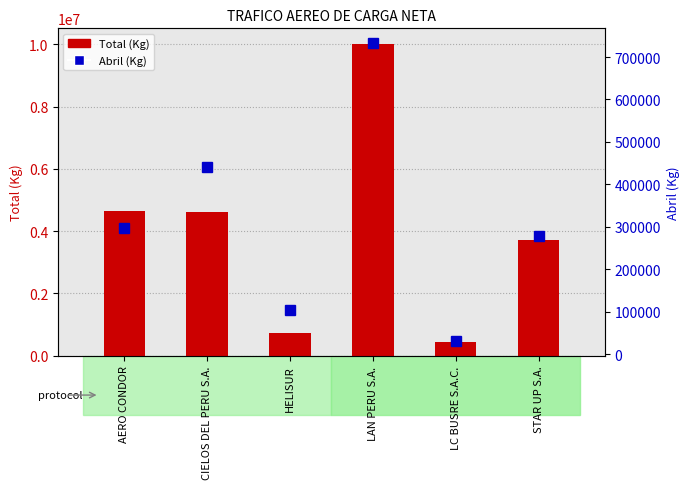

At STAR UP S.A., list the series in order from smallest to largest.

Abril (Kg), Total (Kg)